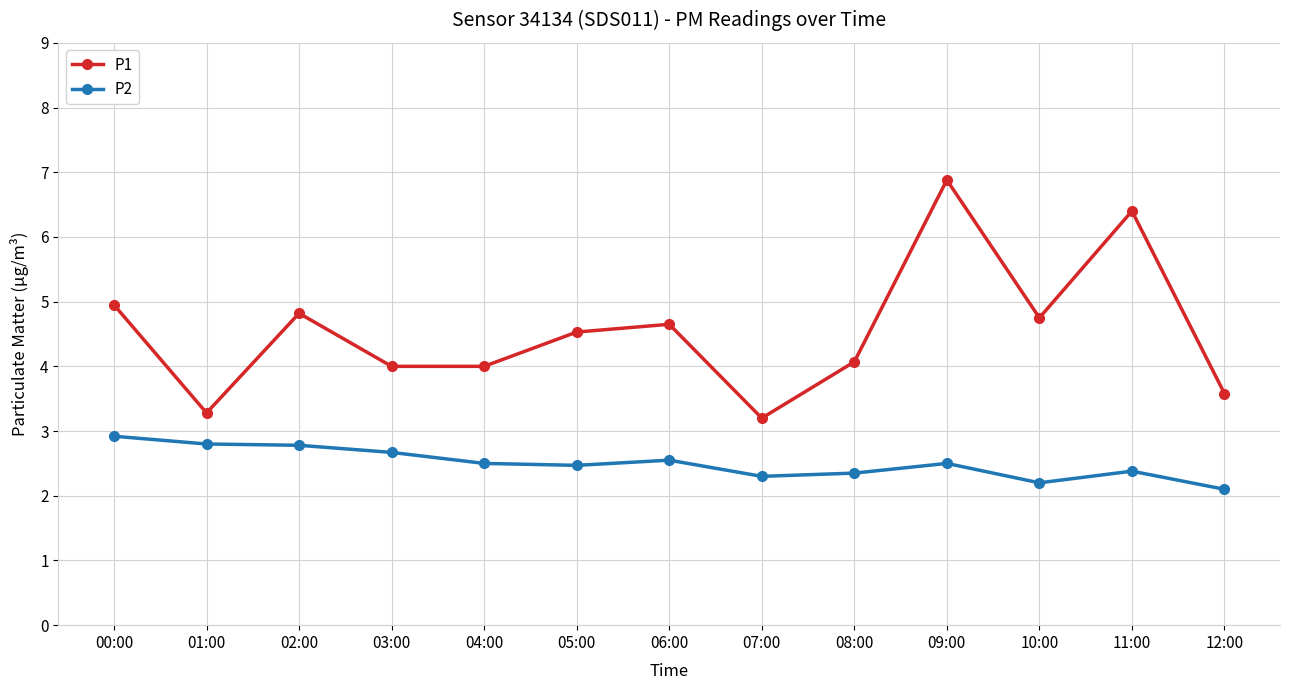

True or false: P2 has more than 1 points higher than both neighbors.

True